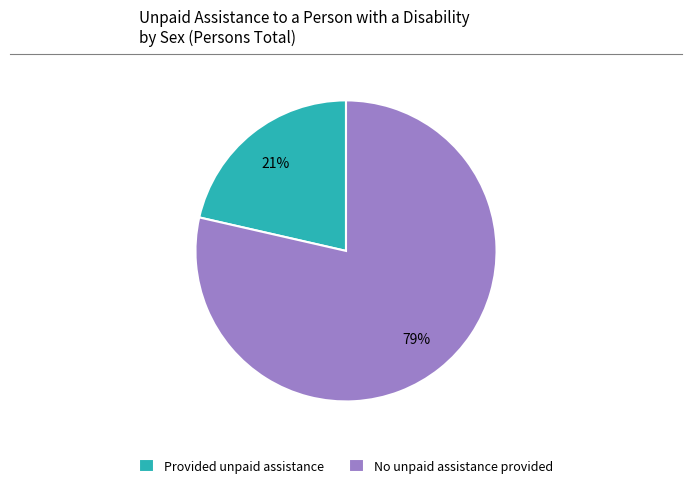

Do No unpaid assistance provided and Provided unpaid assistance together represent more than half of the pie?

Yes